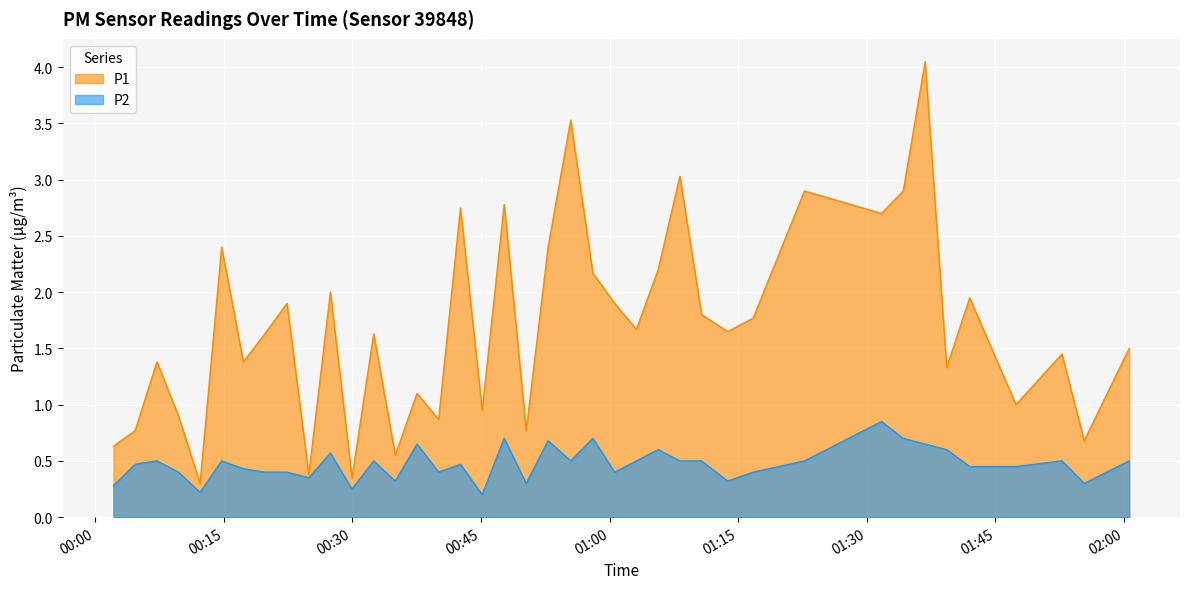

Does the chart display data point markers on the line(s)?

No